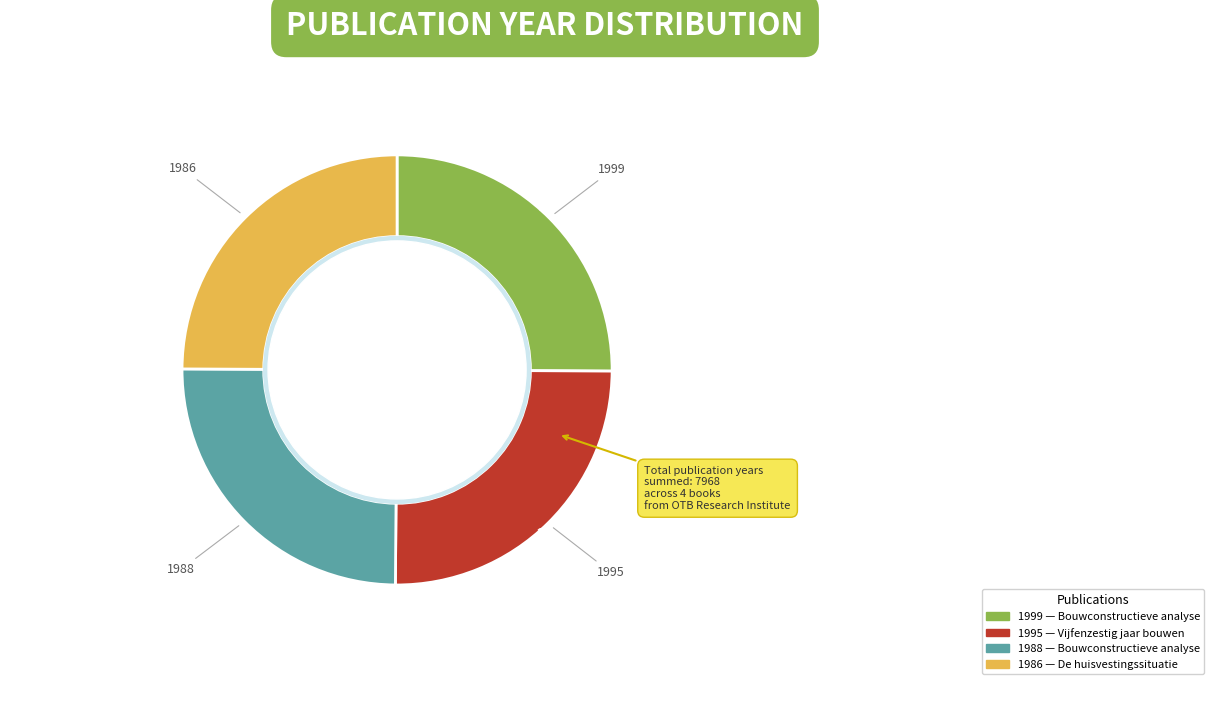

Is there a majority slice in this chart?

No